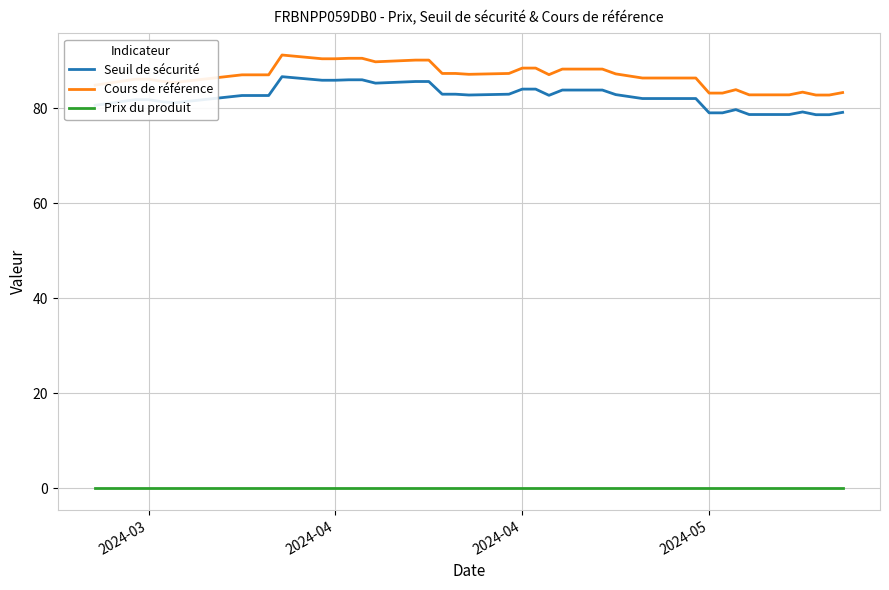

What is the highest value of the Seuil de sécurité series?

86.6